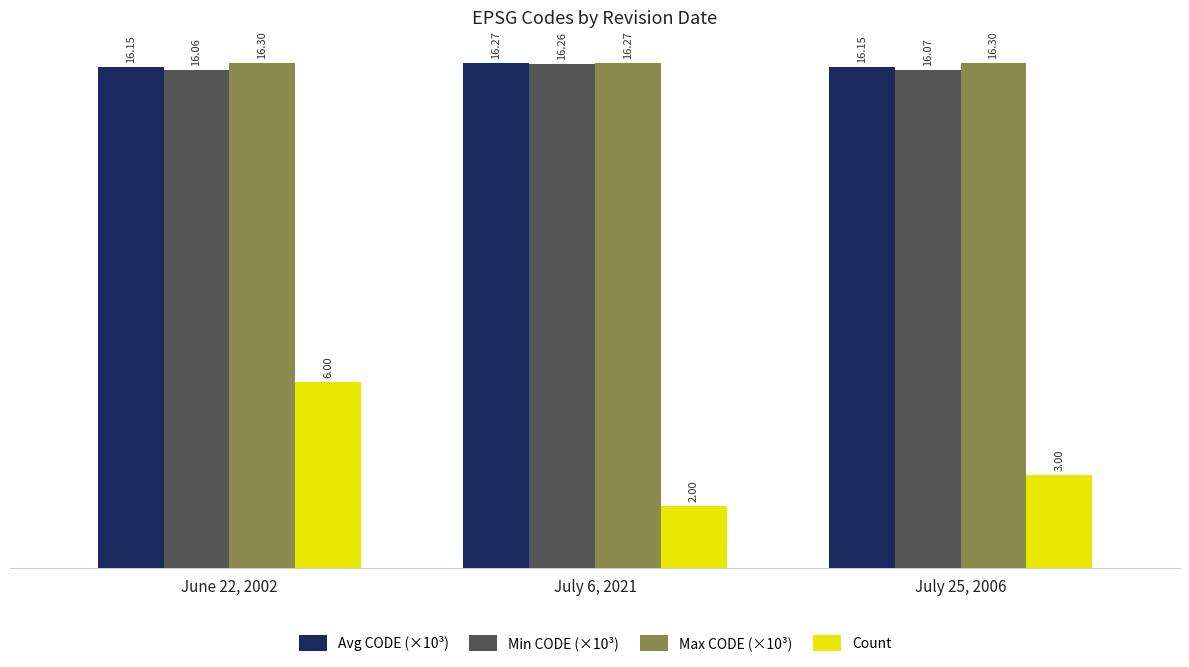

The value of Count at July 6, 2021 is 2.0. True or false?

True